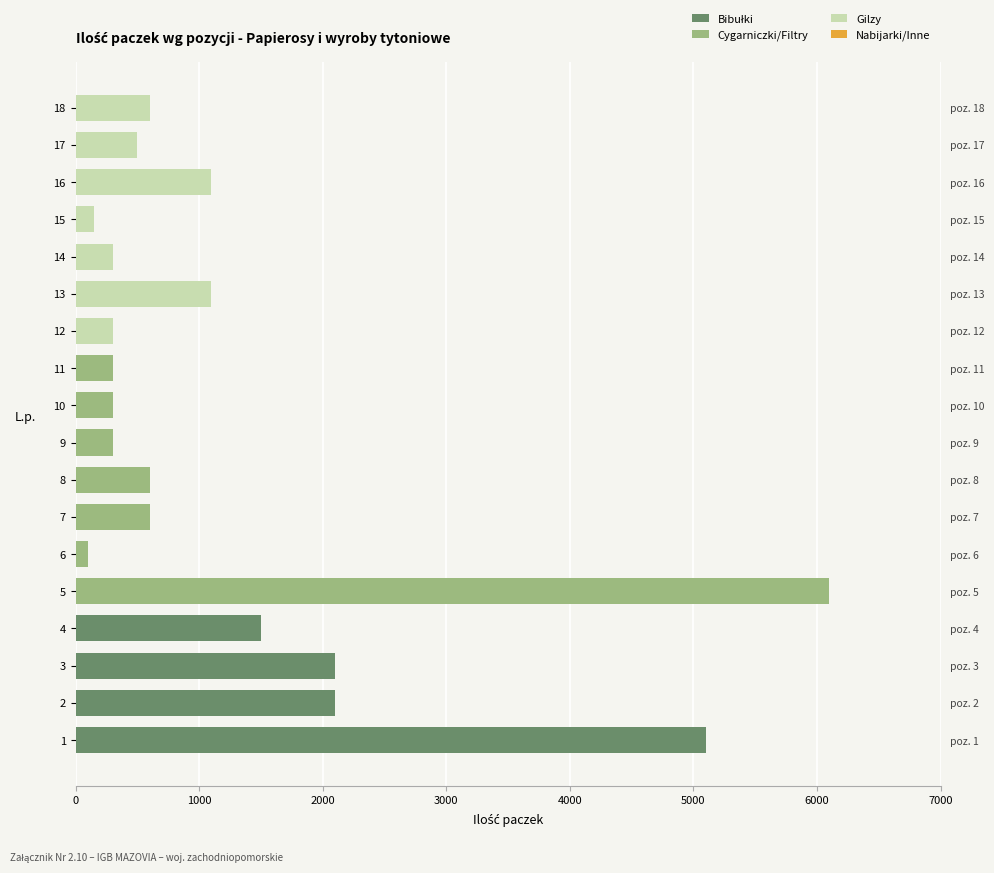

Is it true that Cygarniczki/Filtry equals 0.0 at 17?

True